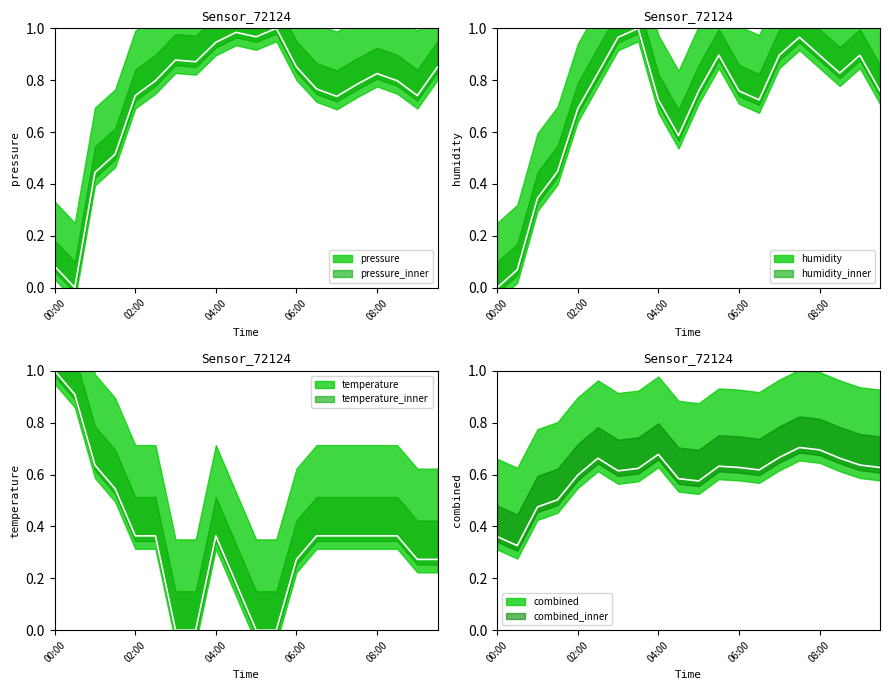

What is the label of the 16th point from the left?

07:30